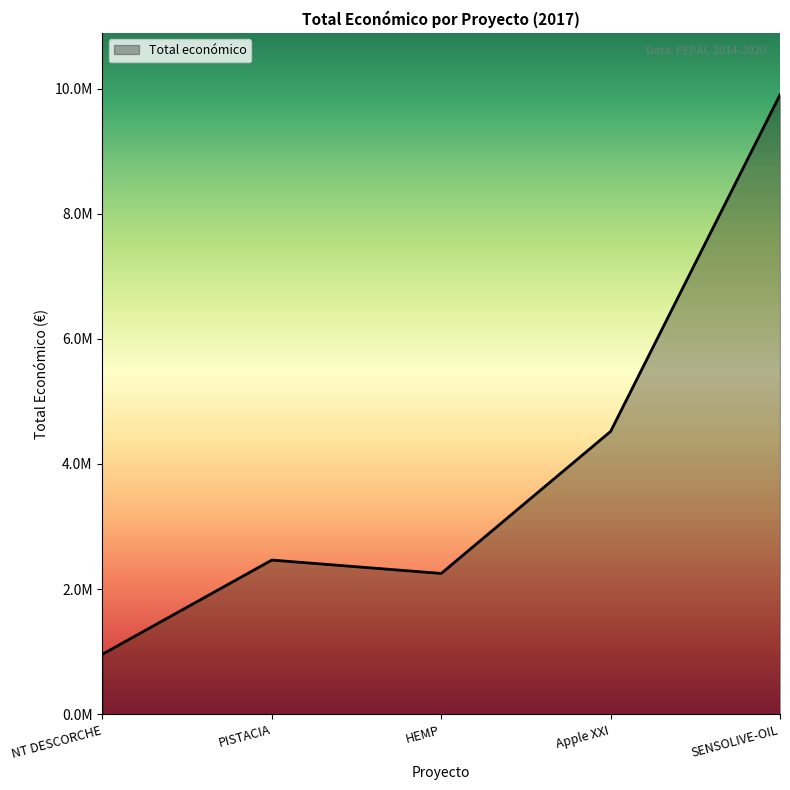

Does the chart display data point markers on the line(s)?

No